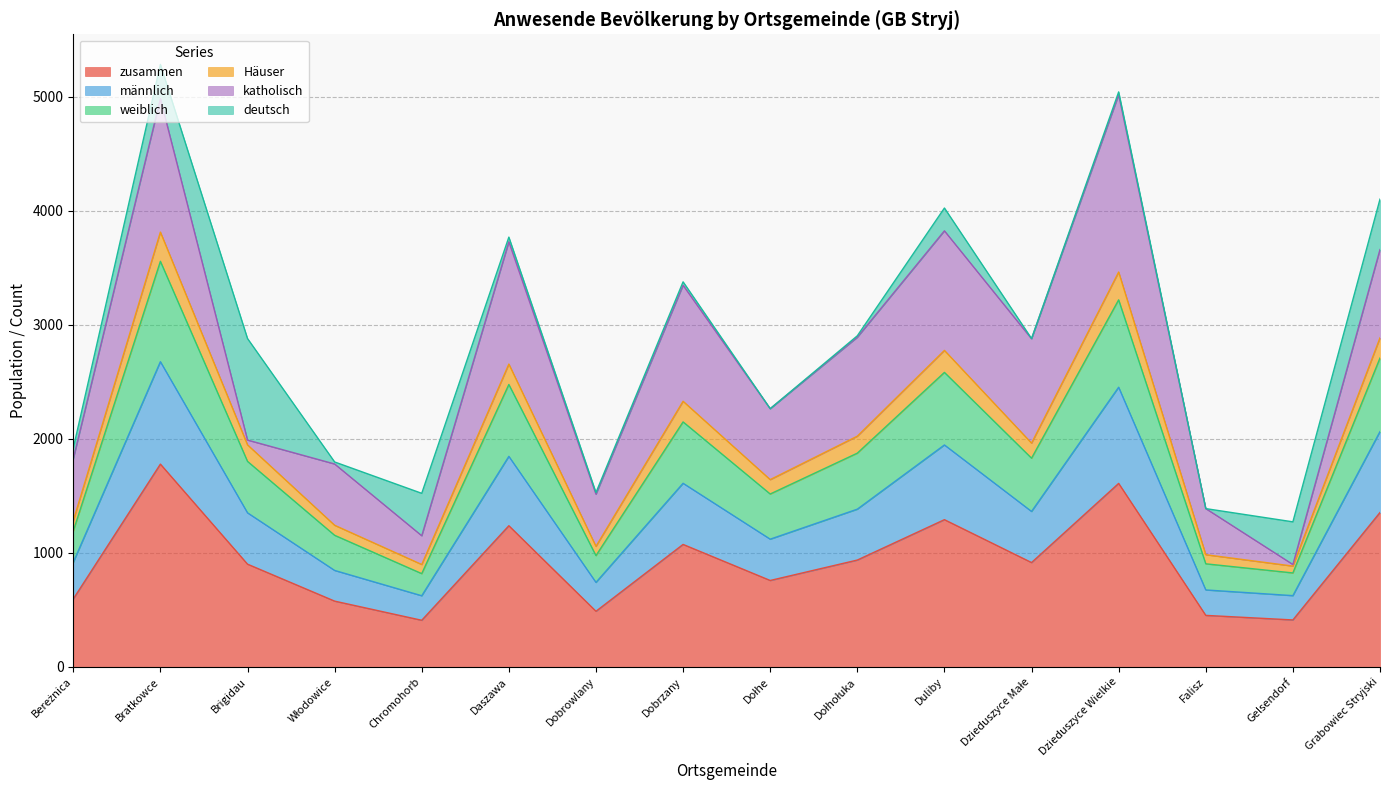

What is the lowest value of the zusammen series?

409